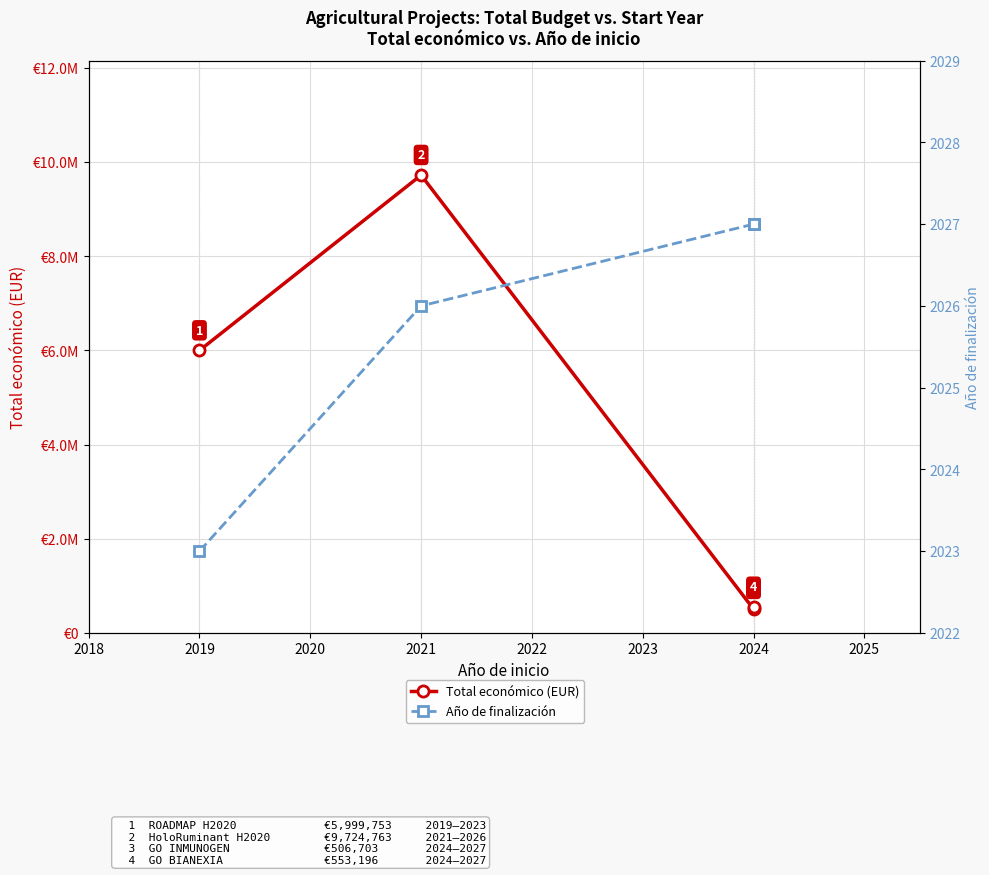

Which series has the largest range (max minus min)?

Total económico (EUR)